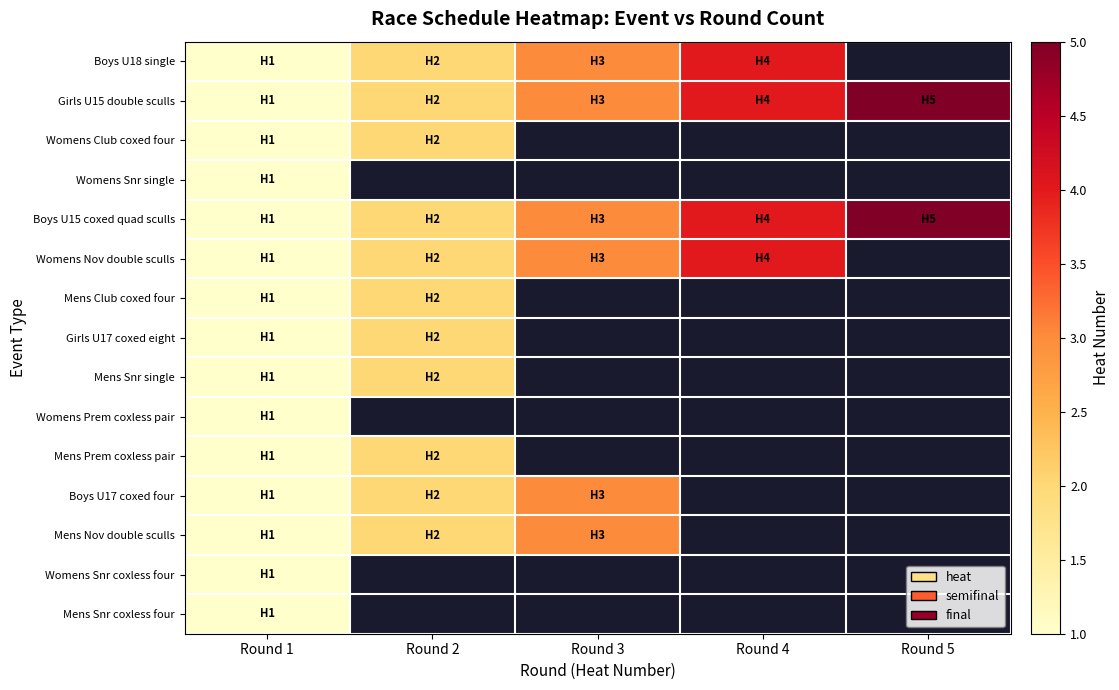

What is the lowest value of the Womens Prem coxless pair series?

1.0